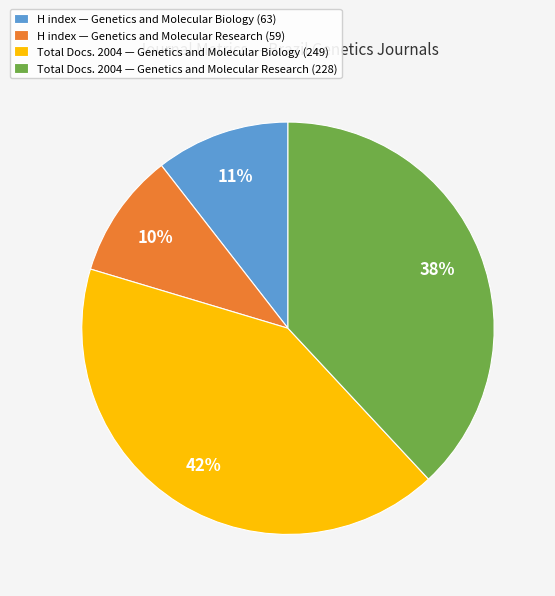

Which category has the biggest portion of the pie?

Total Docs. 2004 — Genetics and Molecular Biology (249)